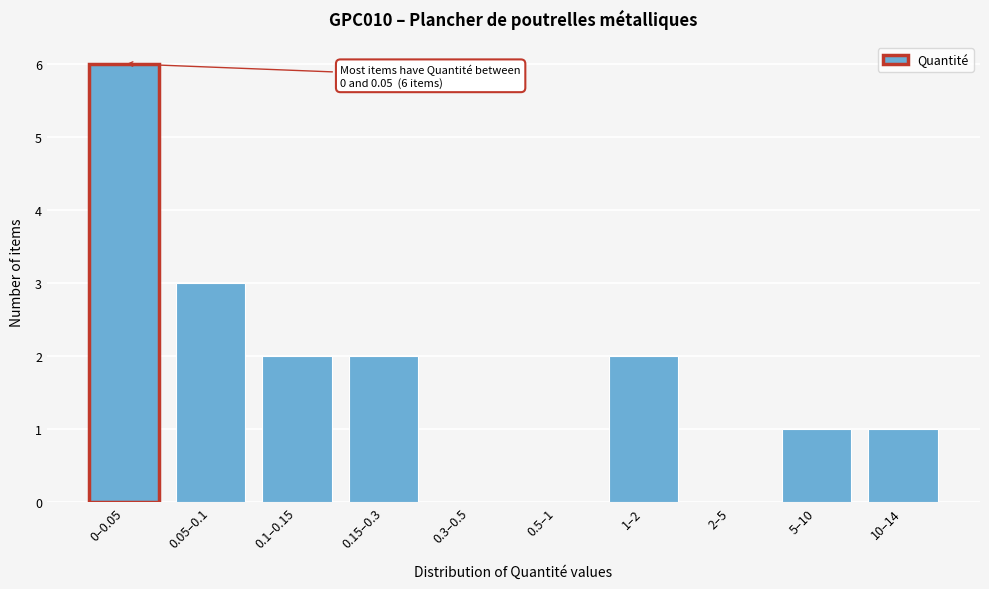

Reading left to right, extract all data points from this chart.

0–0.05=6	0.05–0.1=3	0.1–0.15=2	0.15–0.3=2	0.3–0.5=0	0.5–1=0	1–2=2	2–5=0	5–10=1	10–14=1